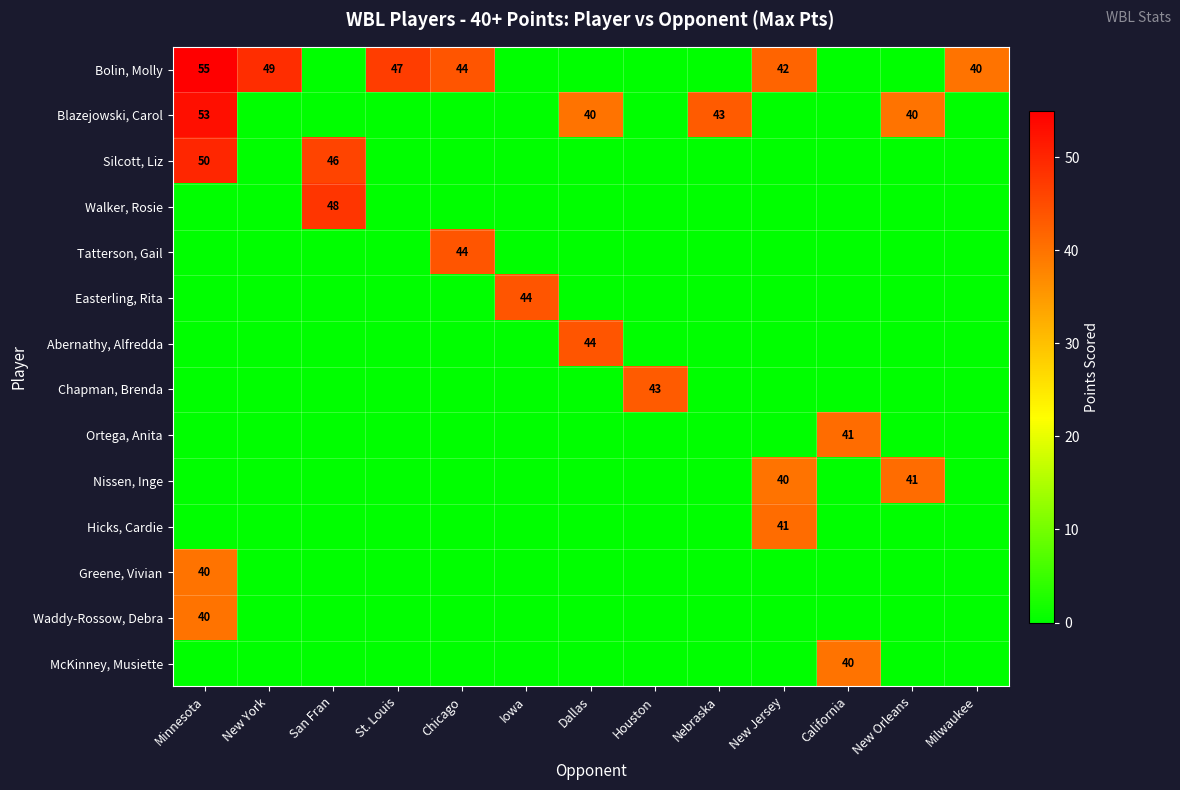

At which category is the sum across all series the highest?

Minnesota